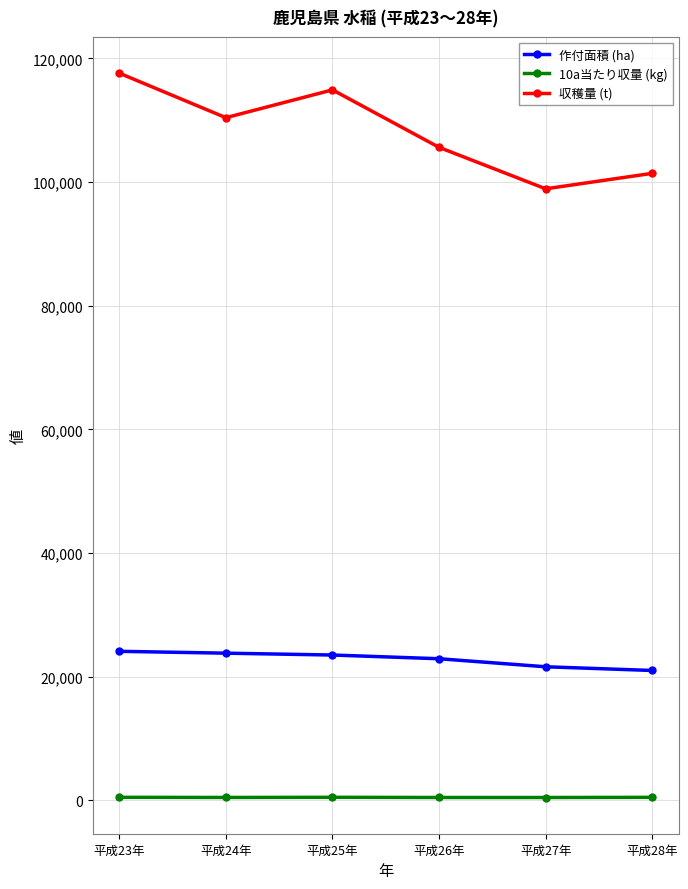

Is it true that 作付面積 (ha) equals 6590 at 平成28年?

False